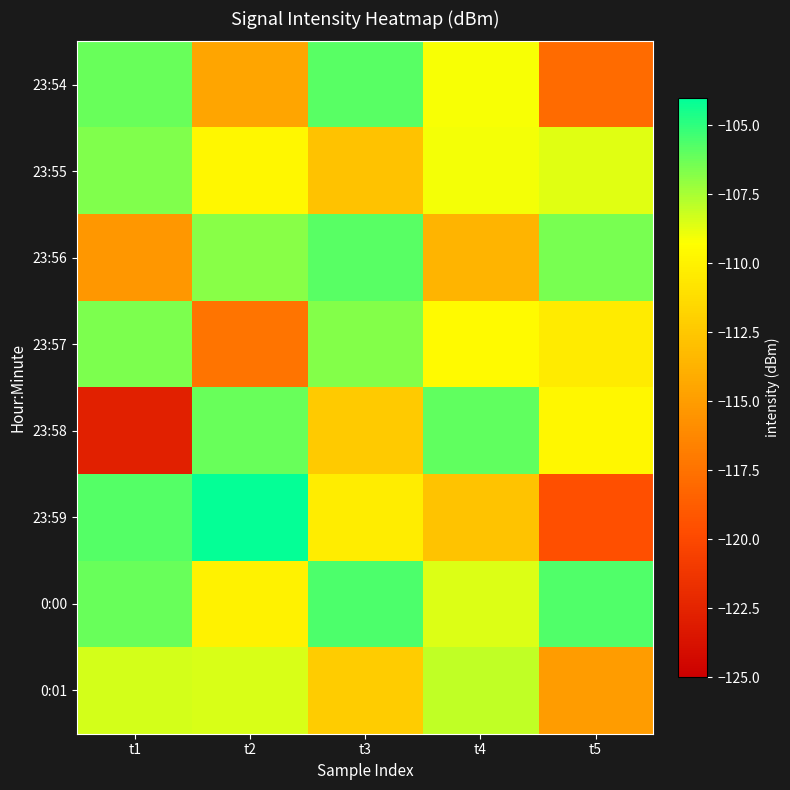

What is the total value across all series at t2?

-877.3